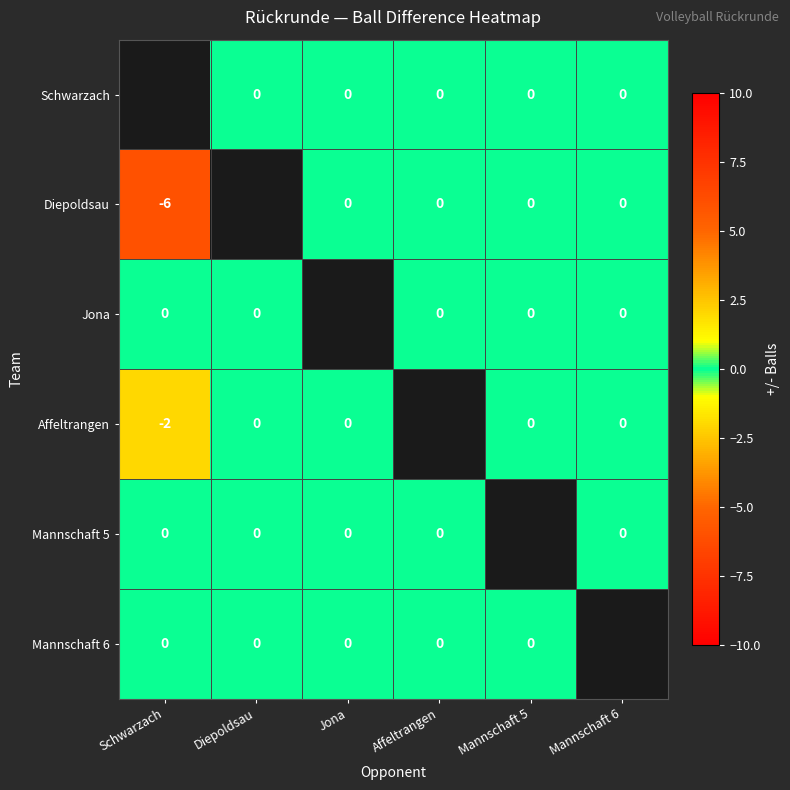

Is the value of Mannschaft 6 at Schwarzach greater than the value of Affeltrangen at Mannschaft 6?

No